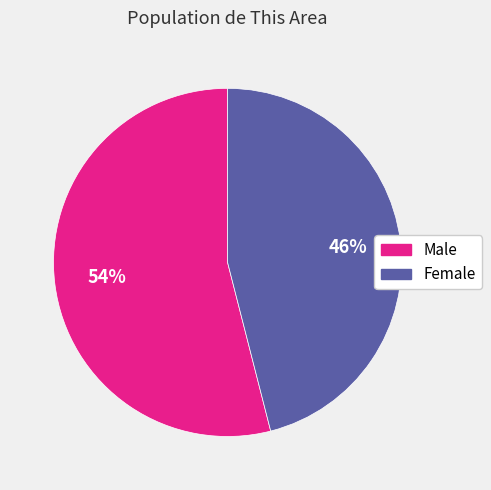

Which category has the smallest portion of the pie?

Female